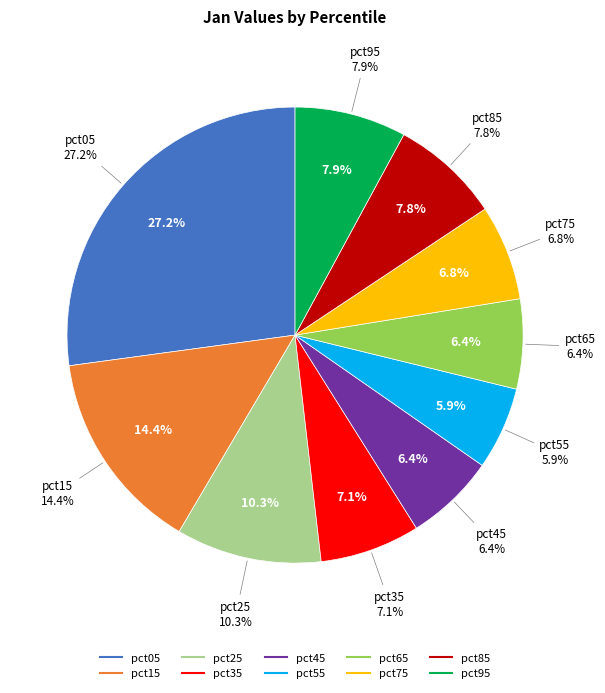

To the nearest percent, what is the combined percentage of pct05 and pct85?

35%